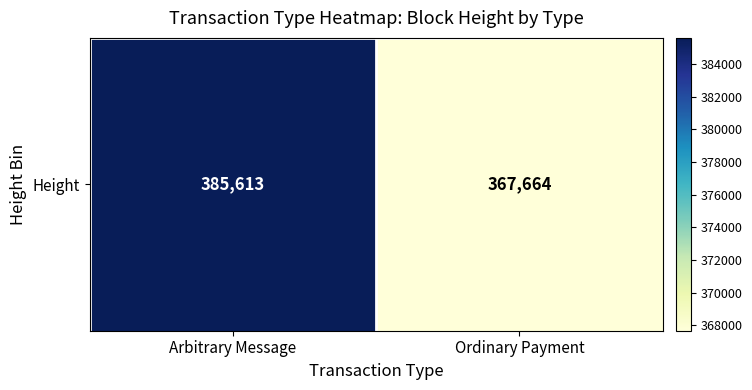

Rank the categories by value from highest to lowest.

Arbitrary Message, Ordinary Payment